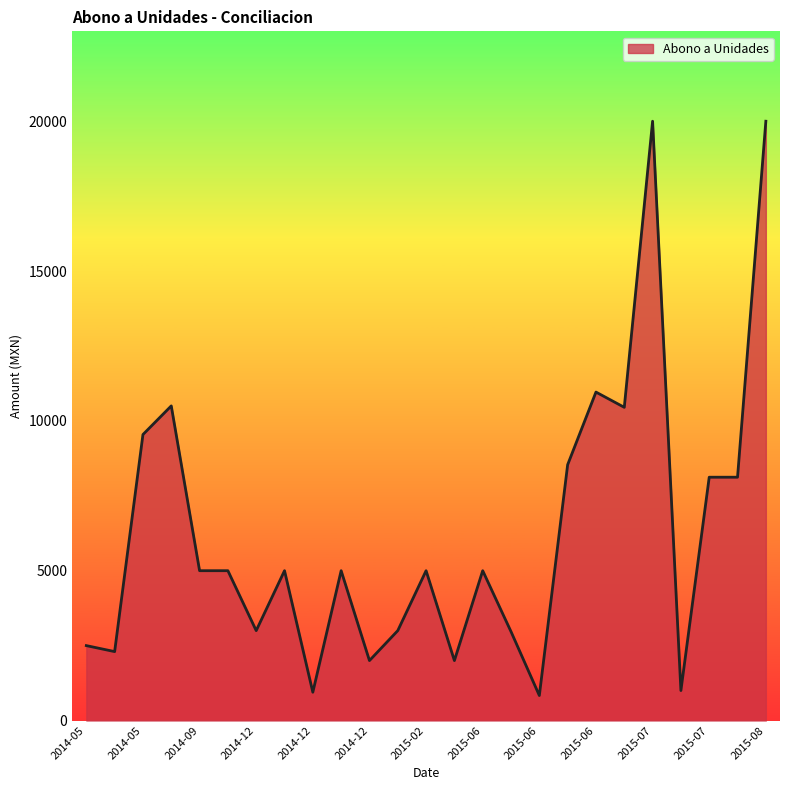

What is the greatest value displayed?

20000.0